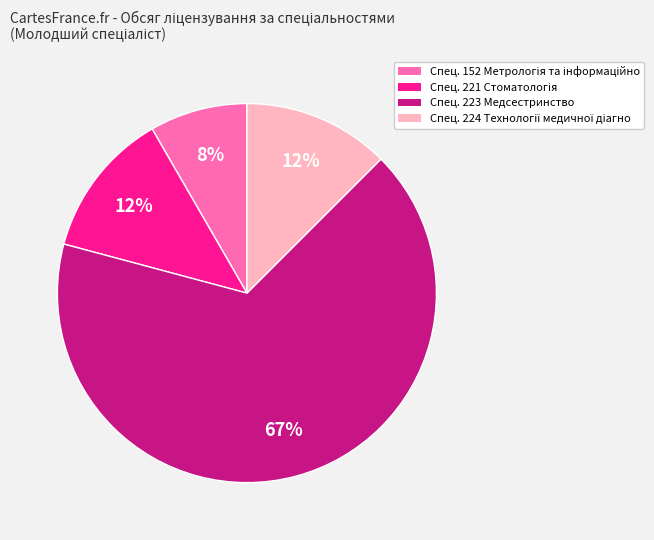

To the nearest percent, what is the average slice percentage?

25%